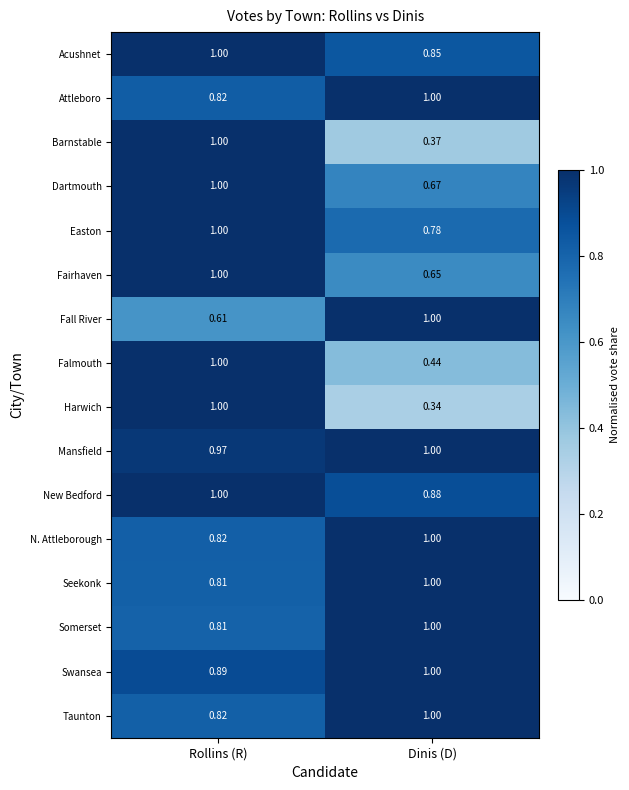

Which series has the widest spread of values?

Harwich